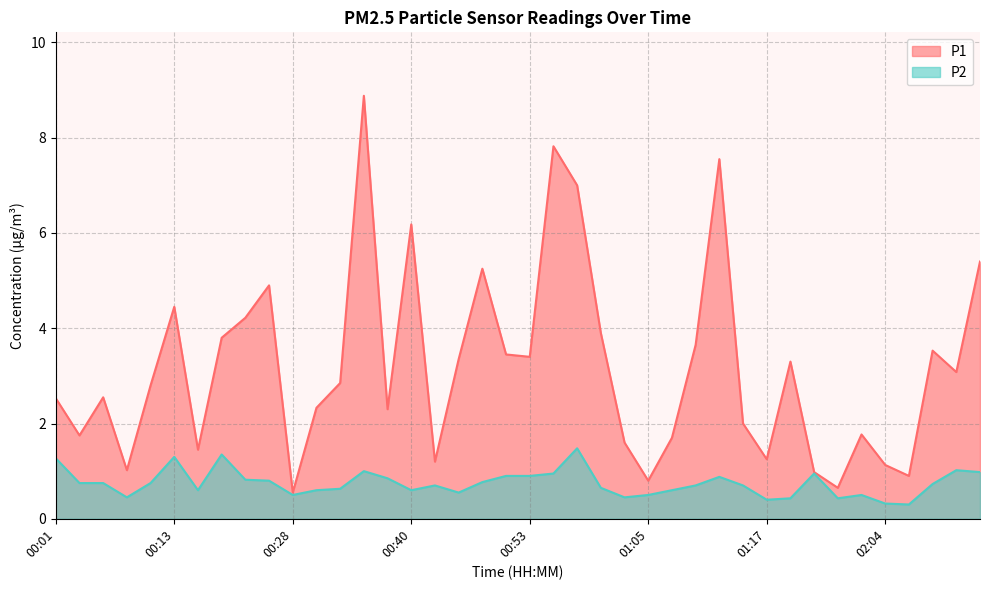

Which series has the largest total across all categories?

P1